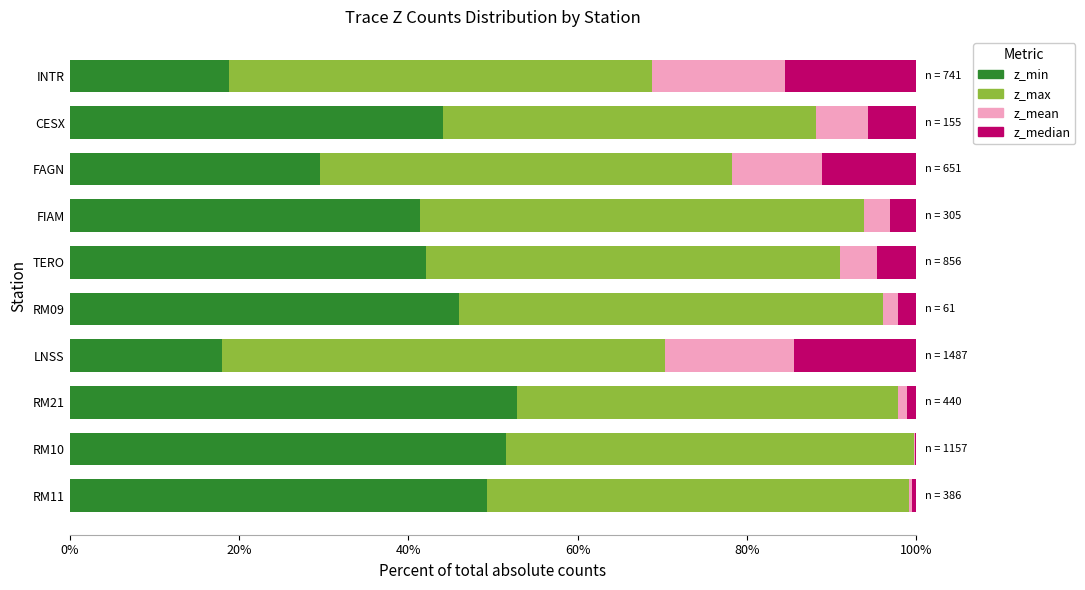

The z_min series shows 52.2 at FAGN. True or false?

False